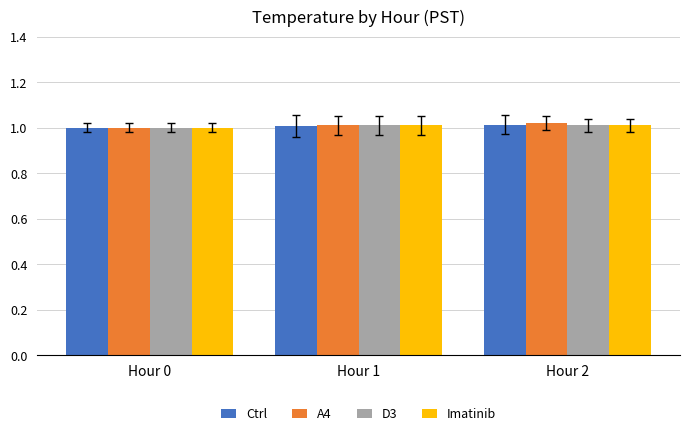

The Ctrl series shows 1.0 at Hour 1. True or false?

True